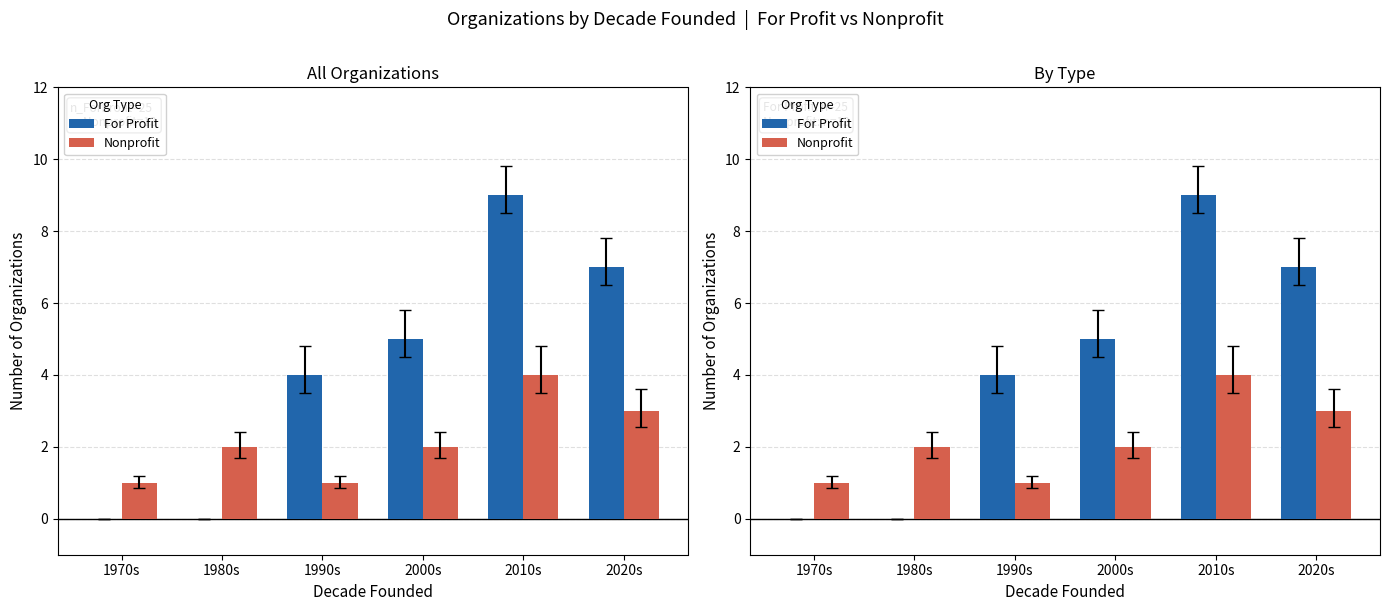

What is the total value across all series at 2010s?

13